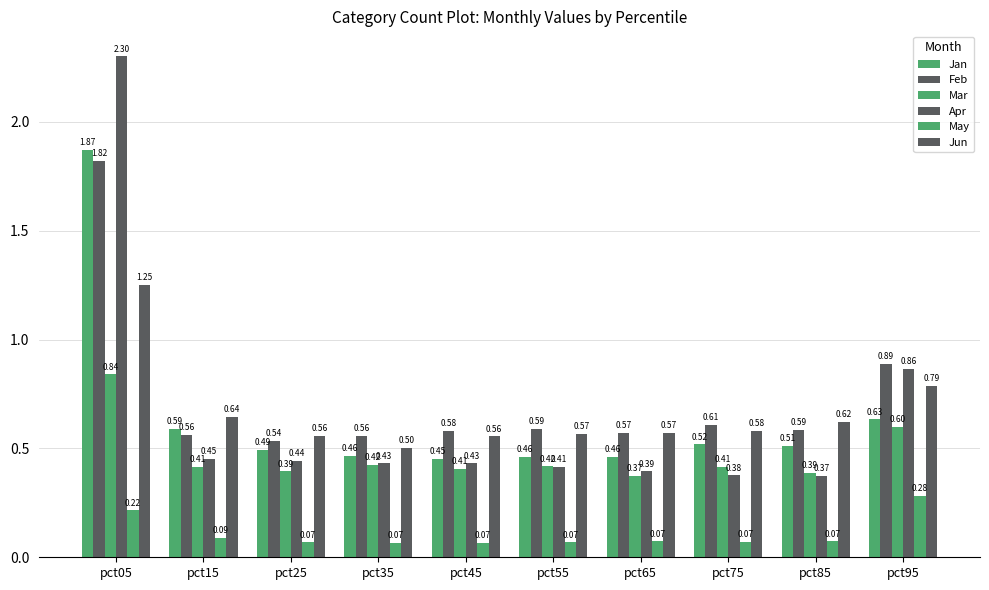

At which category is the sum across all series the highest?

pct05